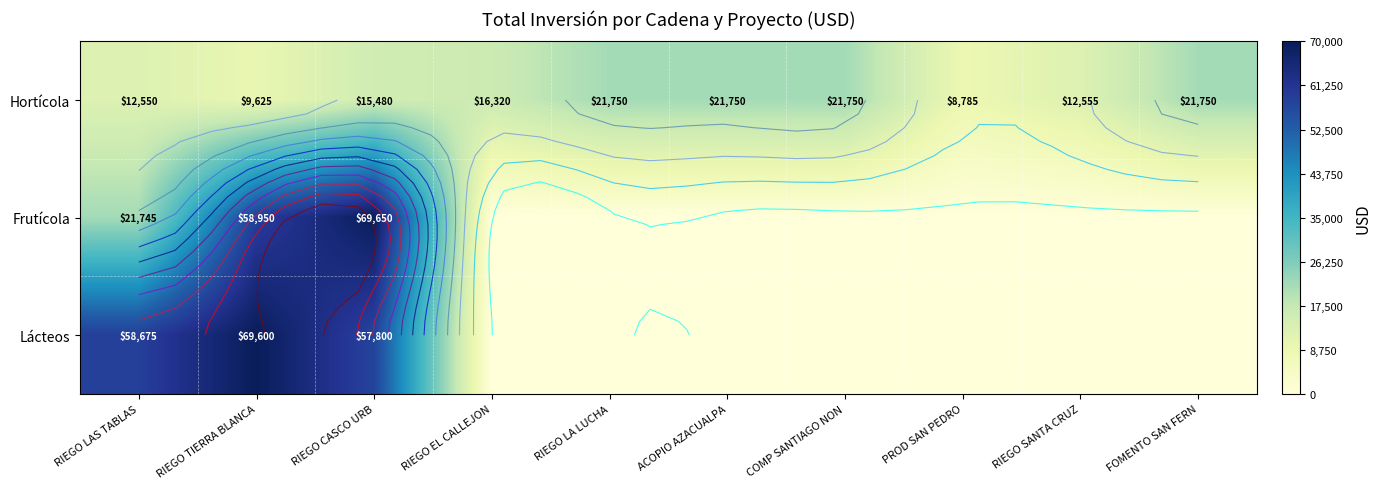

How many positive values does the Frutícola series have?

3